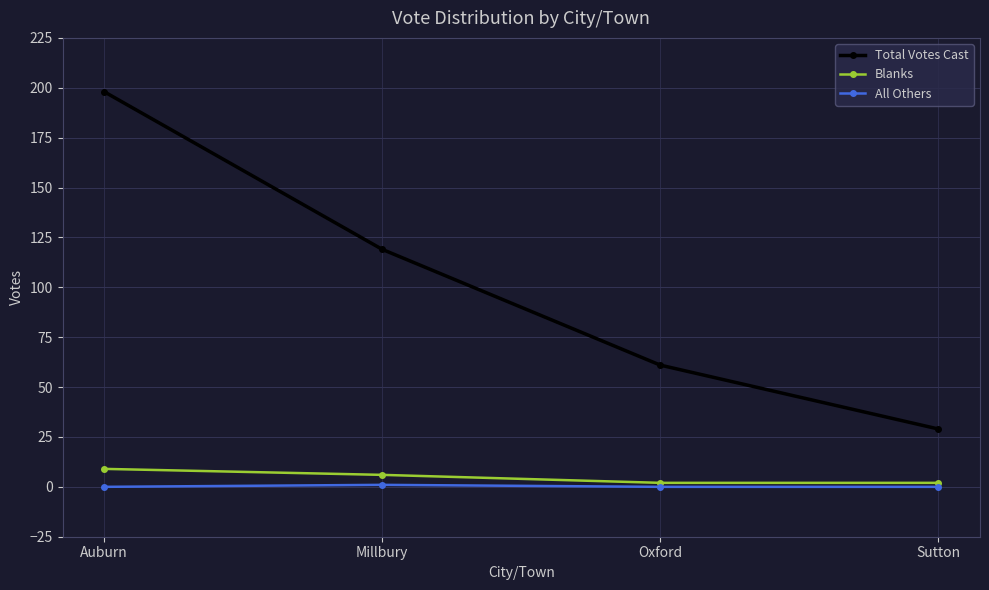

Which series has the largest total across all categories?

Total Votes Cast